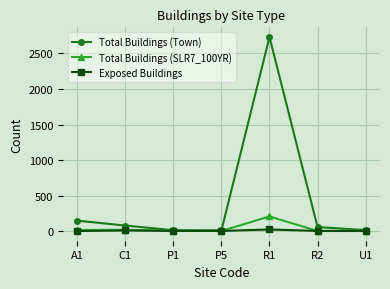

At which category is the sum across all series the highest?

R1